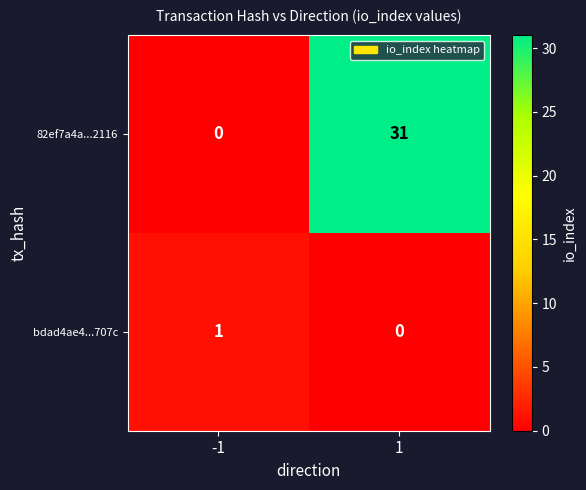

Reading left to right, what are all the values shown in this chart?

82ef7a4a...2116: -1=0	1=31
bdad4ae4...707c: -1=1	1=0